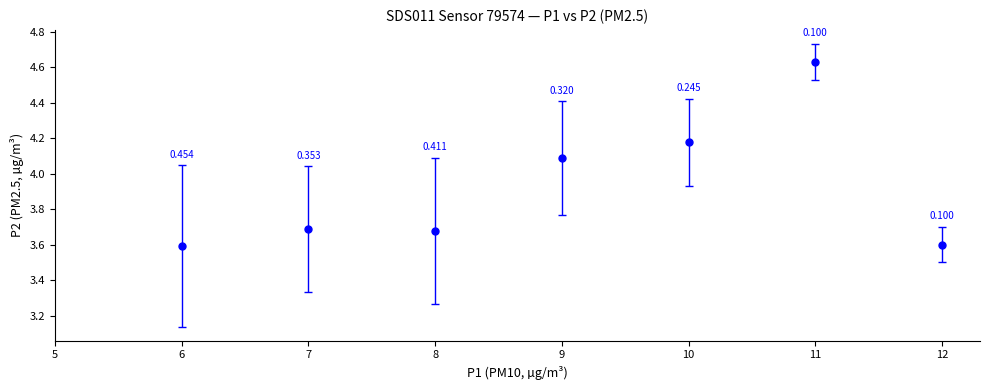

True or false: there are more than 2 points higher than both neighbors.

False